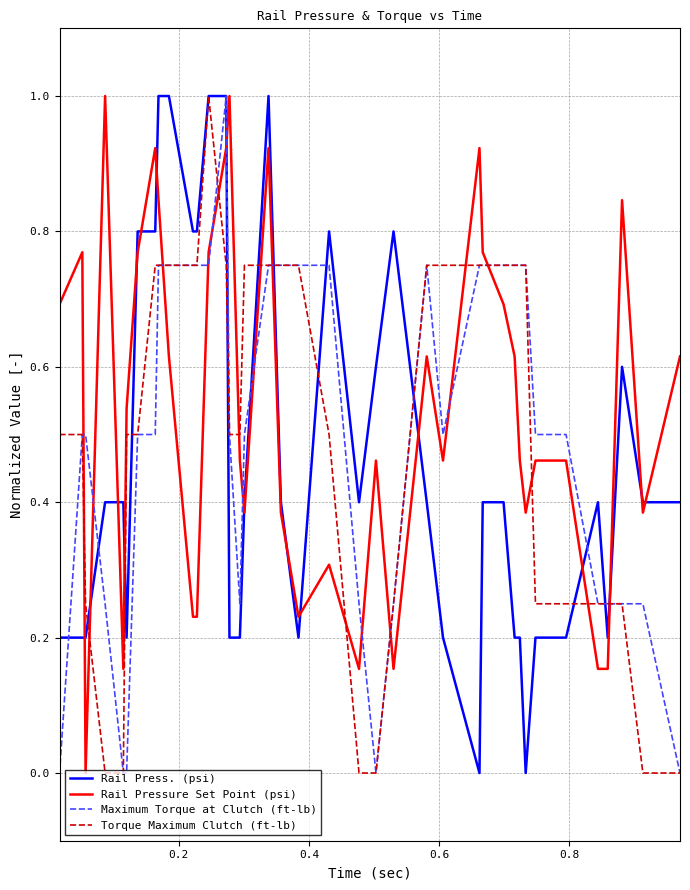

Which series ends up on top after the final intersection of Torque Maximum Clutch (ft-lb) and Rail Pressure Set Point (psi)?

Rail Pressure Set Point (psi)